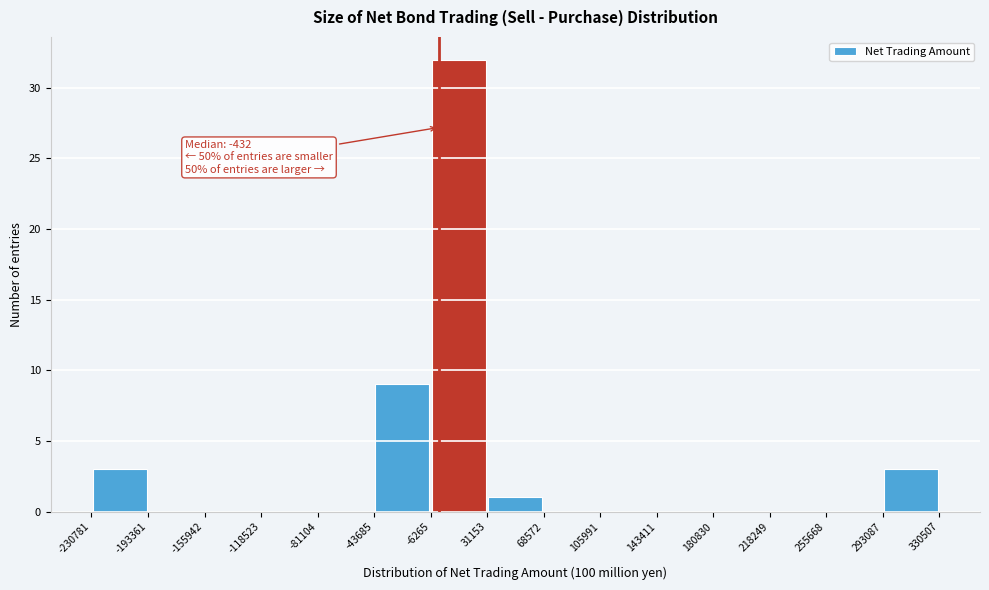

Over which range of the x-axis is the bar tallest?

-6265 to 31153